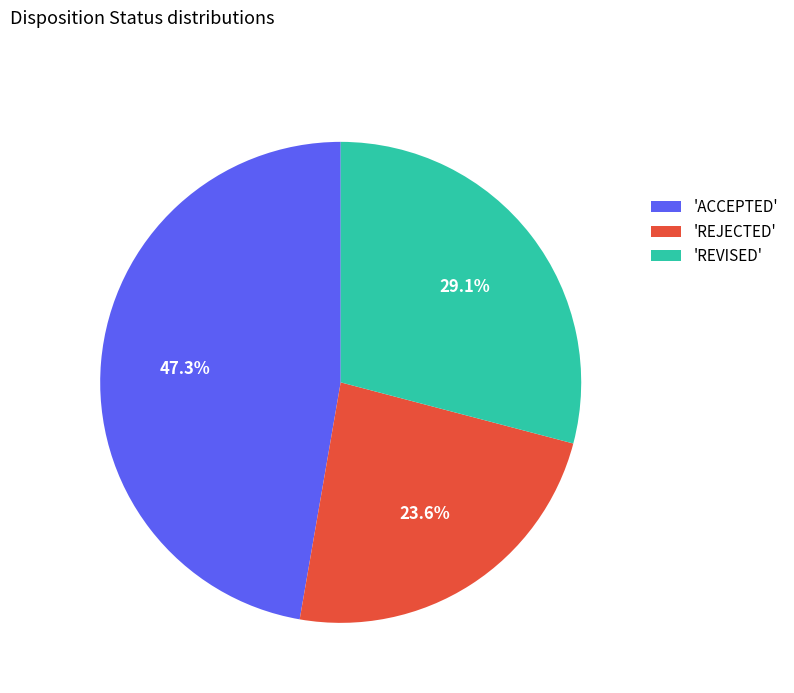

Approximately how many times larger is the value at 'REVISED' compared to 'ACCEPTED'?

0.6